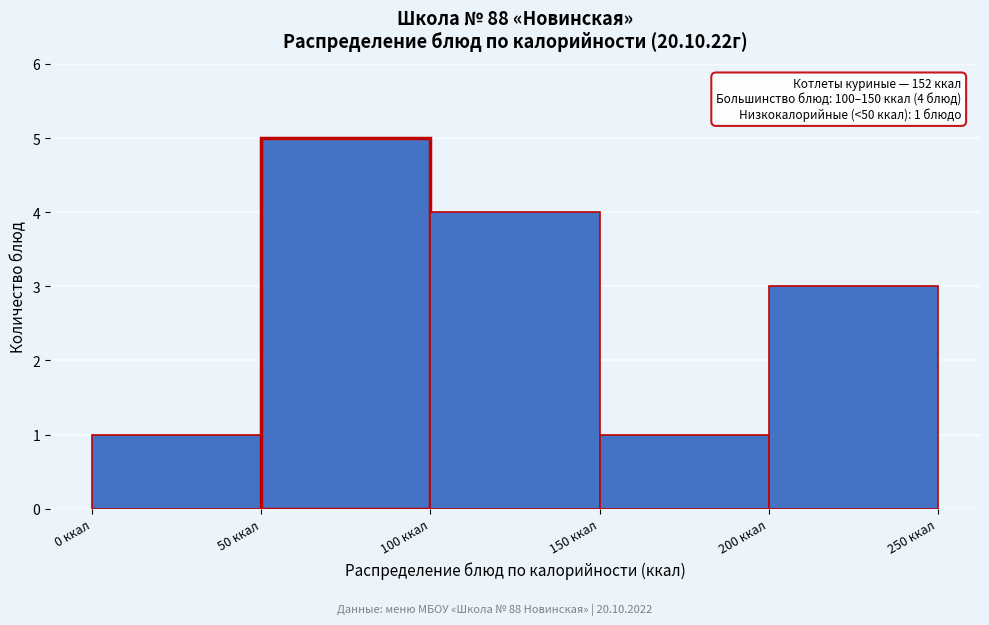

Over which range of the x-axis is the bar tallest?

50 to 100